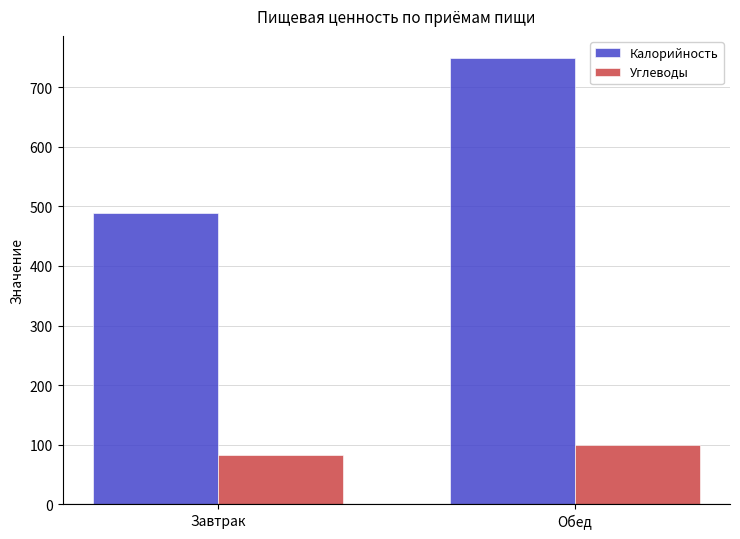

The value of Углеводы at Завтрак is 147. True or false?

False